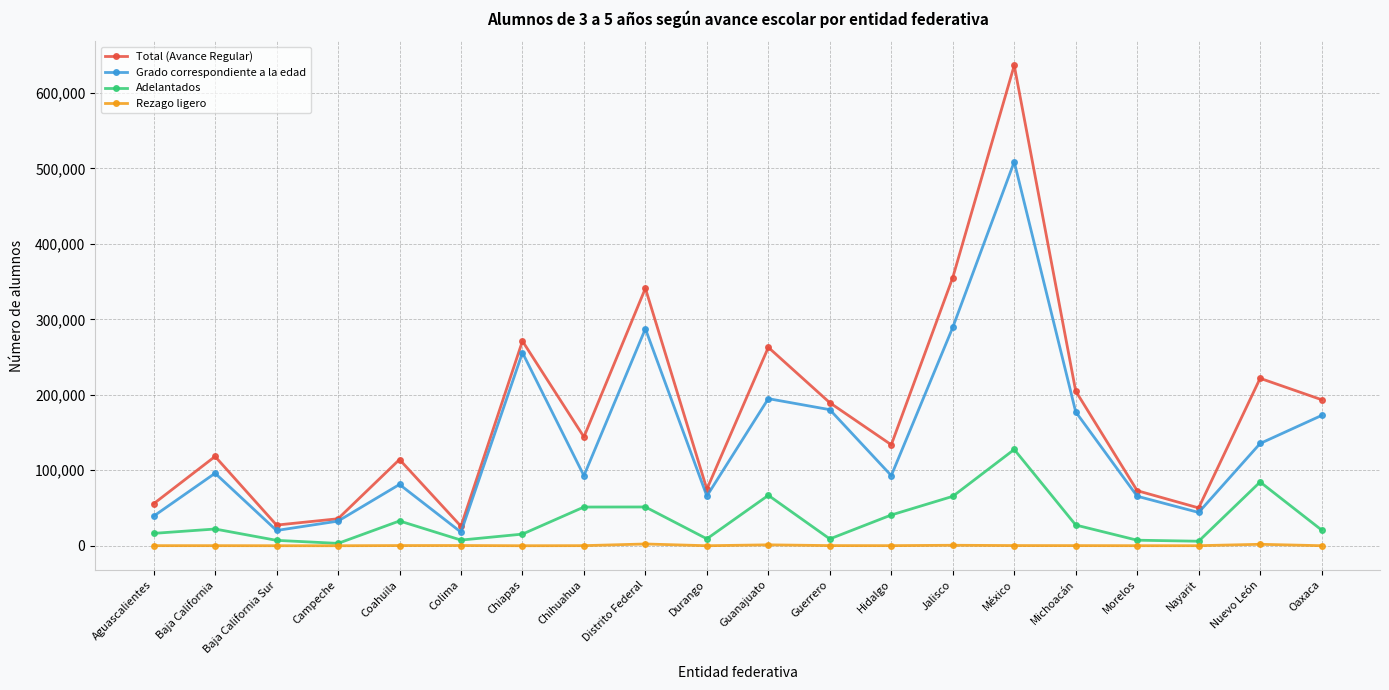

True or false: Grado correspondiente a la edad has more than 0 interior local peaks.

True